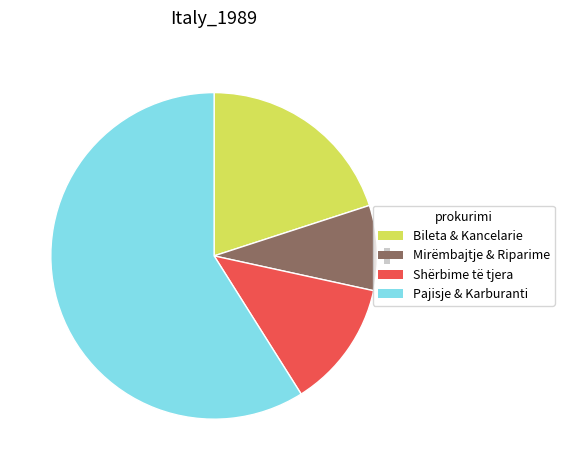

True or false: Pajisje & Karburanti accounts for 46% of the total.

False